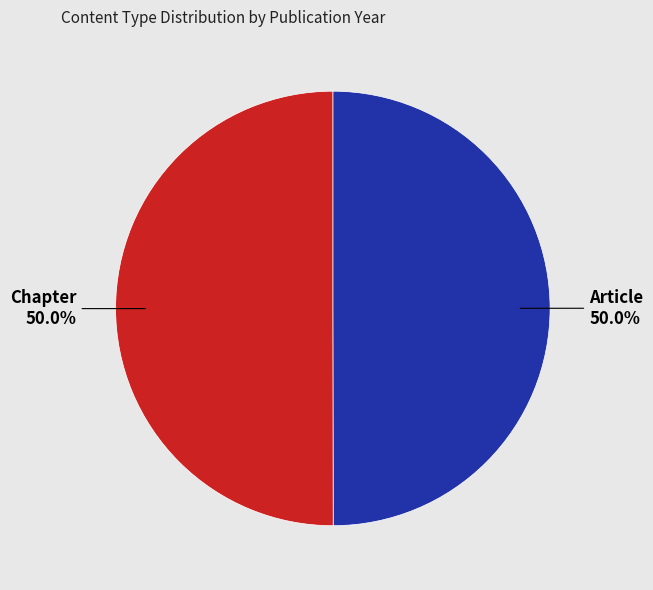

What is the ratio of the value at Article to the value at Chapter?

1.0